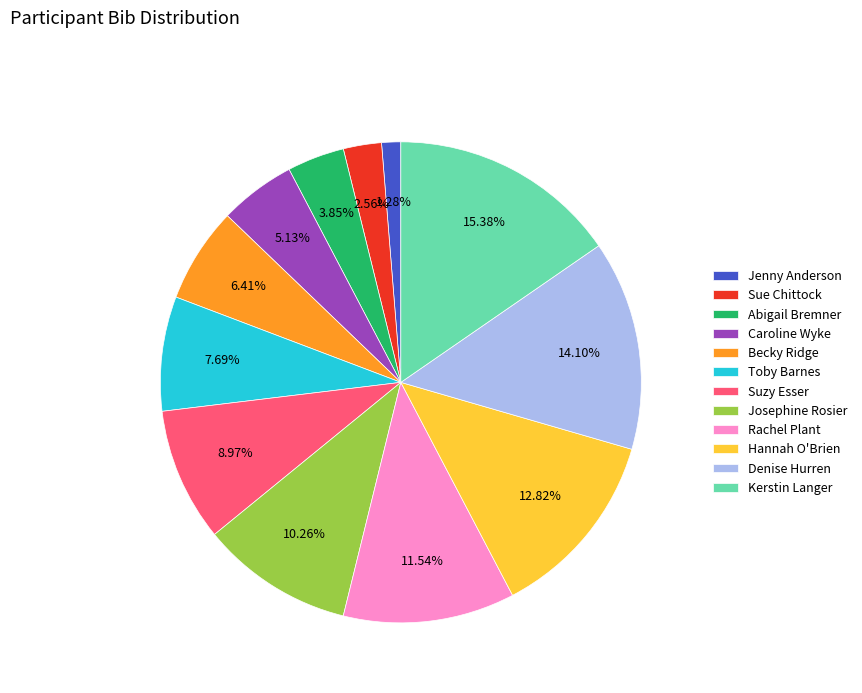

Which category has the biggest portion of the pie?

Kerstin Langer